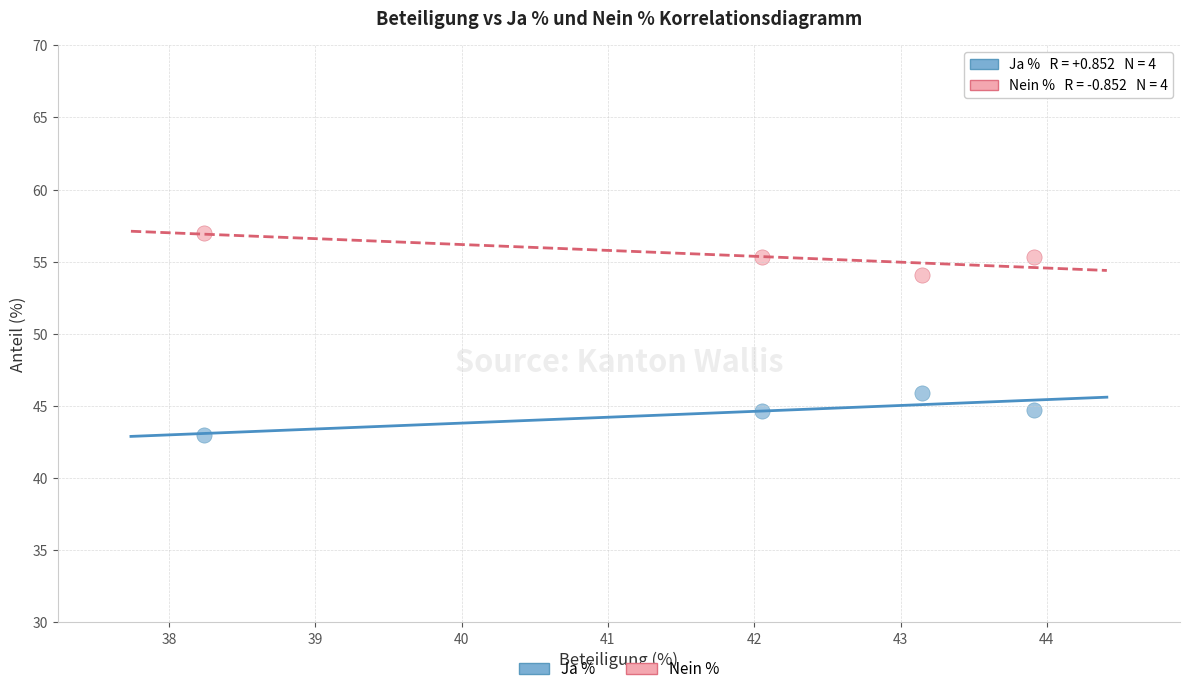

What is the X range (max minus min) for the scatter plot?

5.7